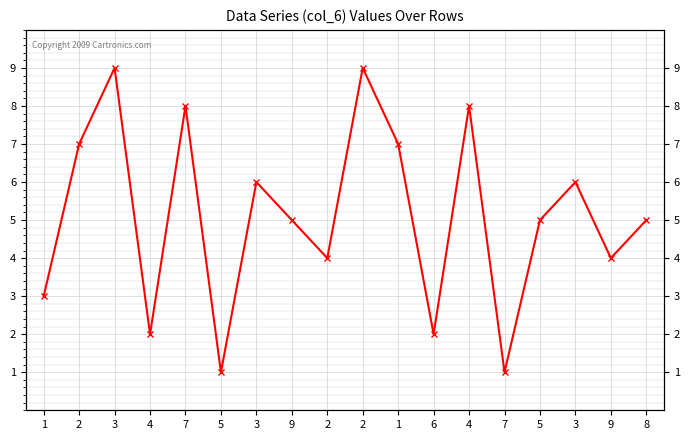

At which label is the value closest to 5?

9